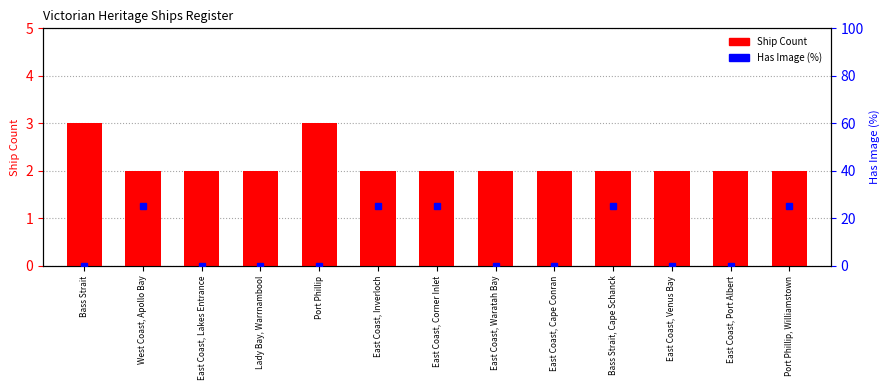

Which has a higher value, East Coast, Waratah Bay or West Coast, Apollo Bay?

East Coast, Waratah Bay